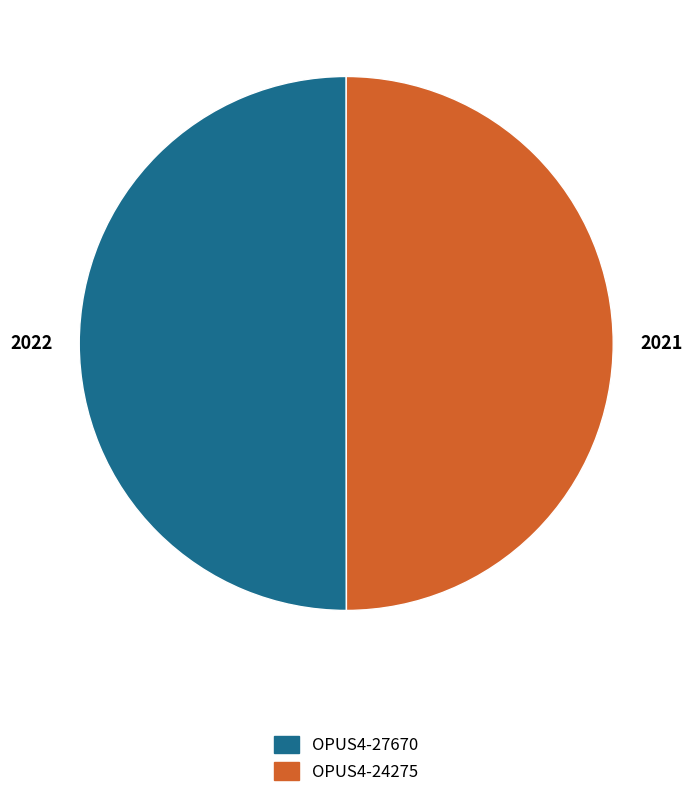

The OPUS4-24275 slice represents 50% of the pie. True or false?

True